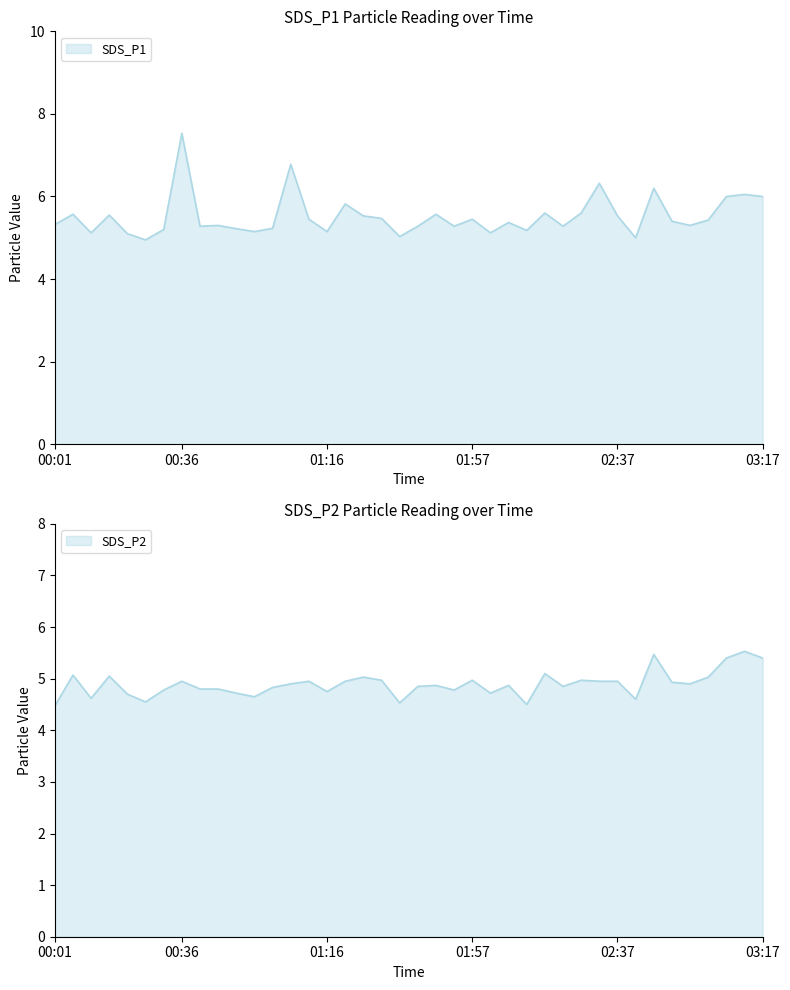

What is the highest value of the SDS_P1 series?

7.5